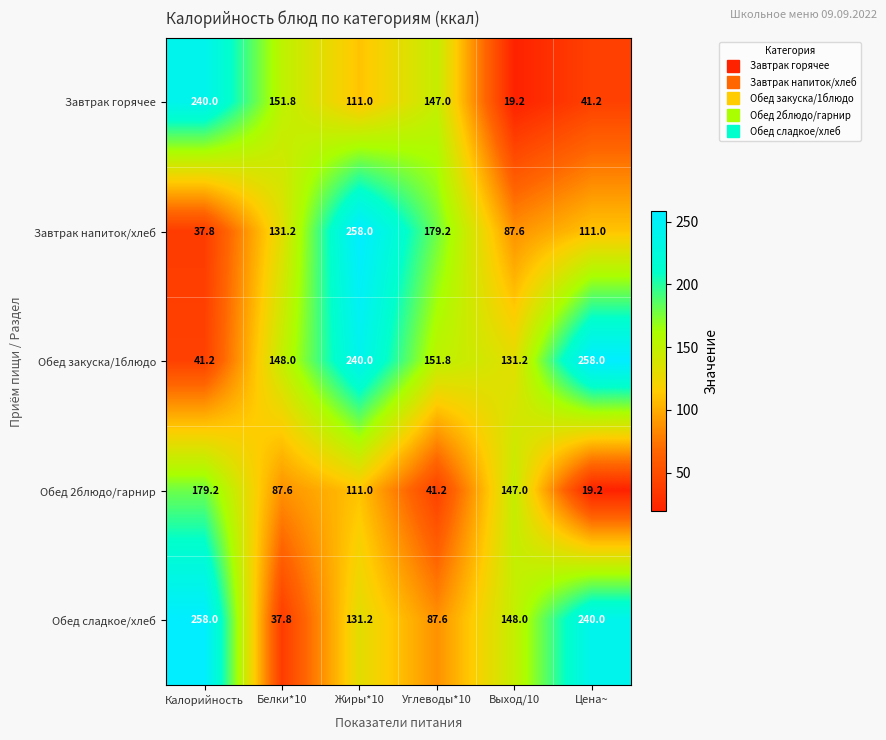

Which series has the largest total across all categories?

Обед закуска/1блюдо